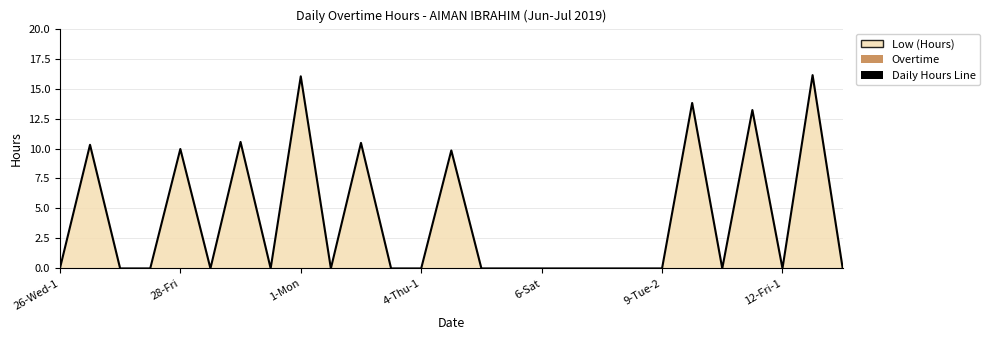

The chart shows a value of 6.8 at 1-Mon. True or false?

False